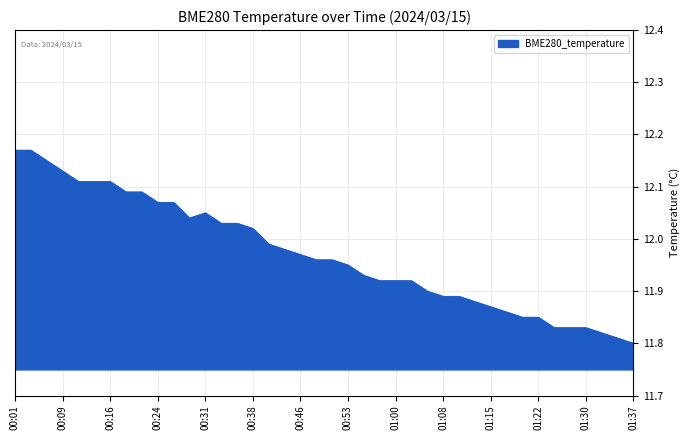

What is the difference between the maximum and minimum values?

0.4